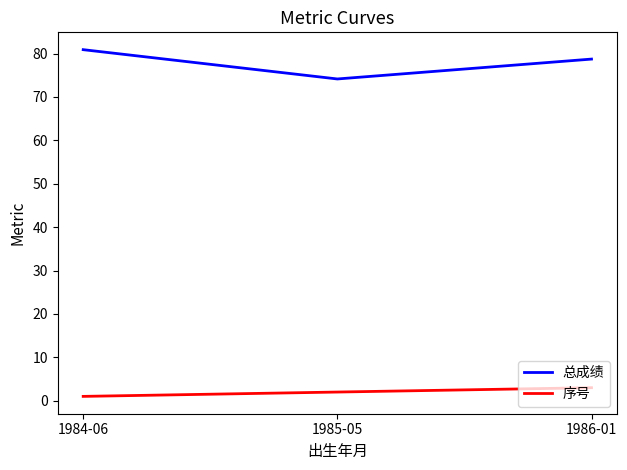

What is the difference between the highest and lowest values at 1984-06?

79.9